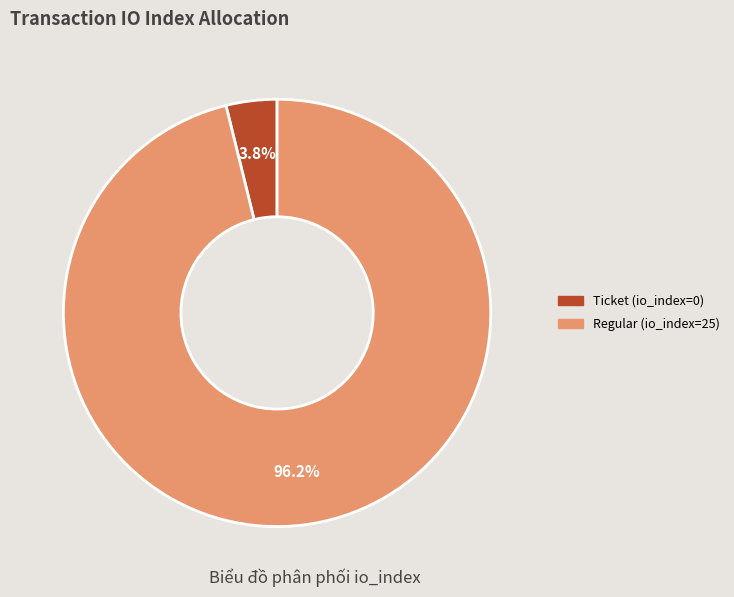

Which category accounts for the majority?

Regular (io_index=25)